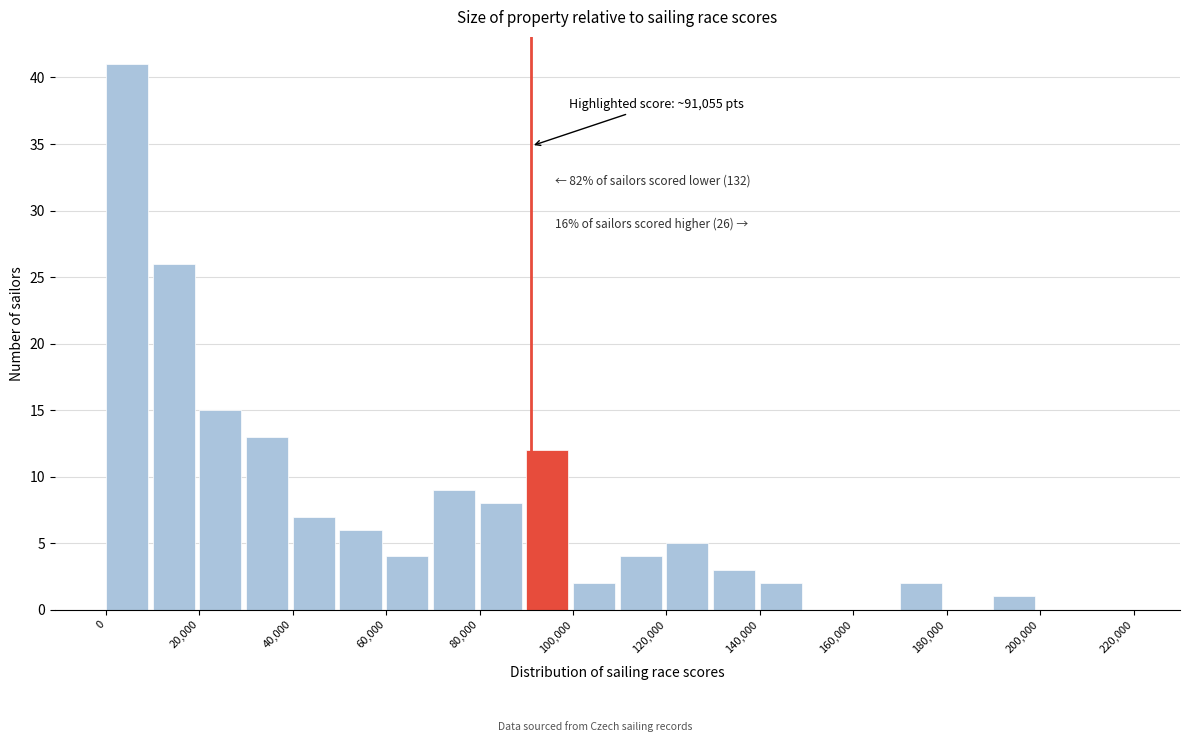

Over which range of the x-axis is the bar tallest?

0 to 10000